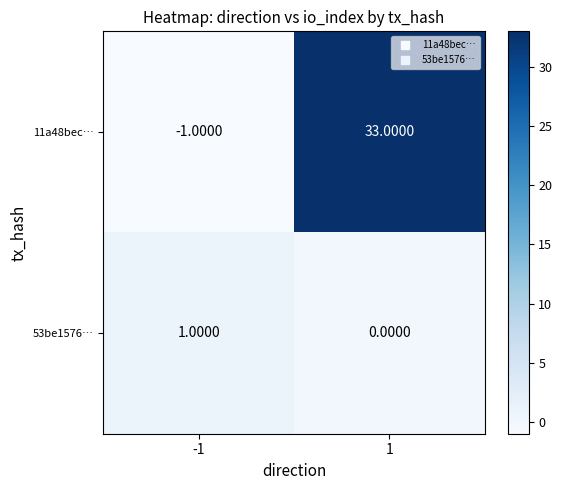

List the series in order of their peak value, lowest first.

53be1576…, 11a48bec…